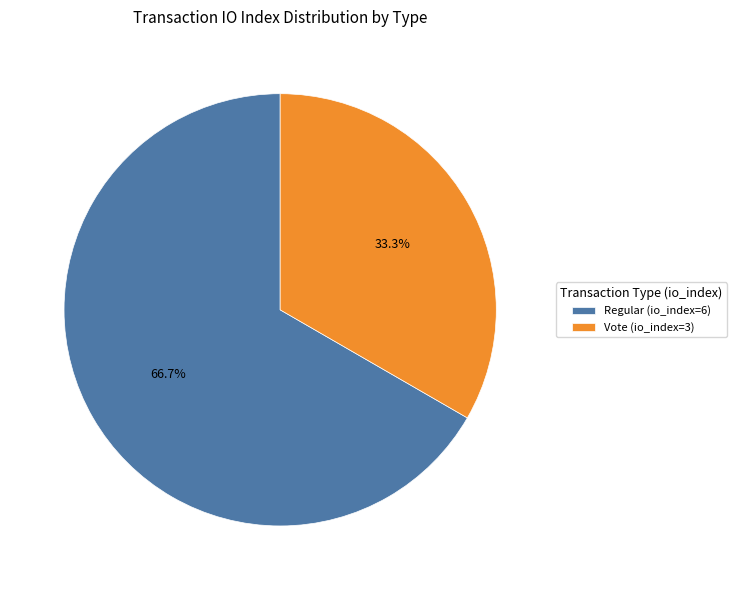

Which slice is the largest?

Regular (io_index=6)